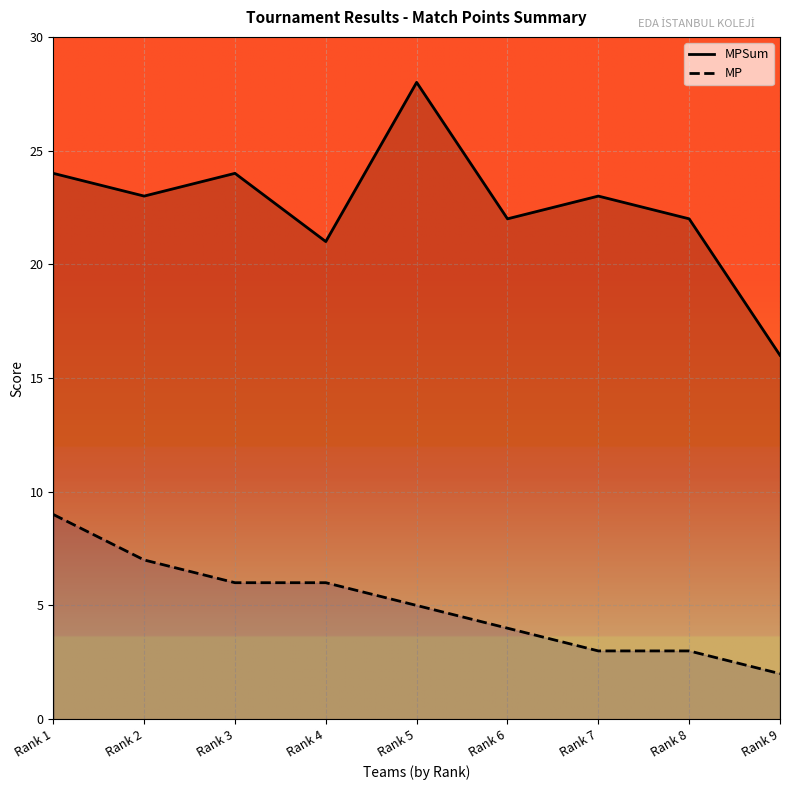

What is the difference between the highest and lowest values at Rank 7?

20